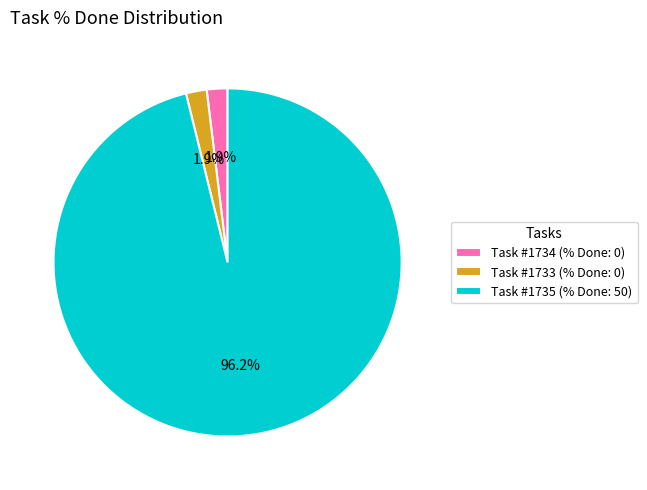

To the nearest percent, what is the difference between the largest and smallest slice percentages?

94%